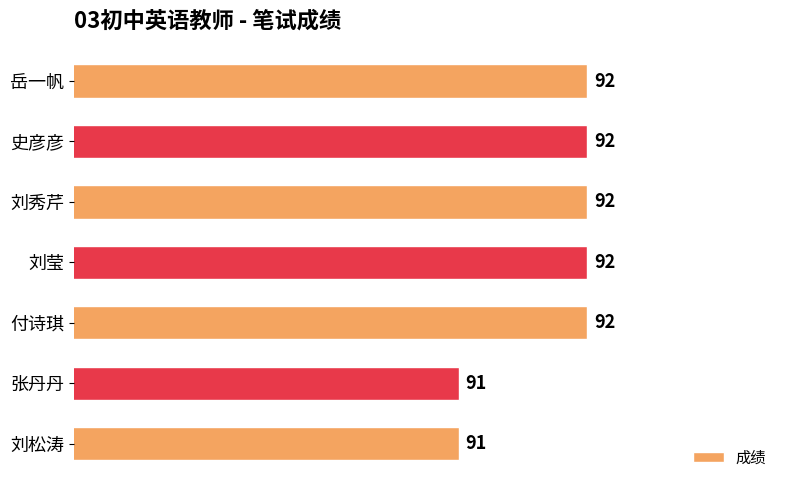

What is the minimum value shown in the chart?

91